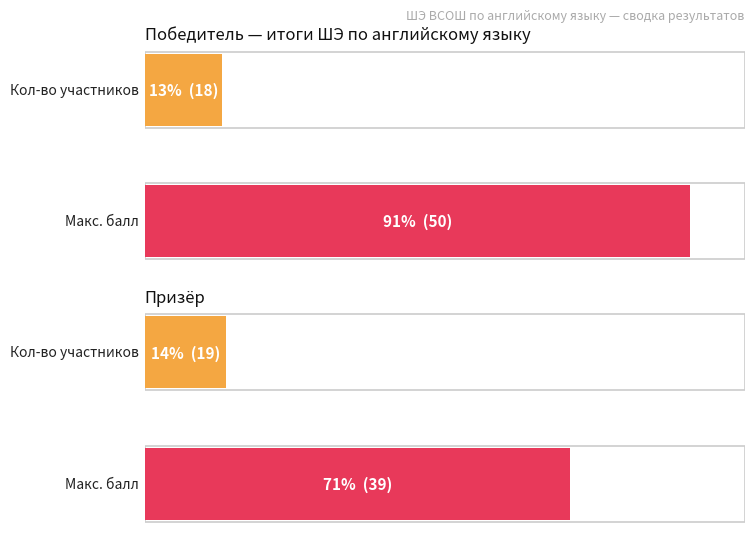

Between 1 and 0, which is larger?

1